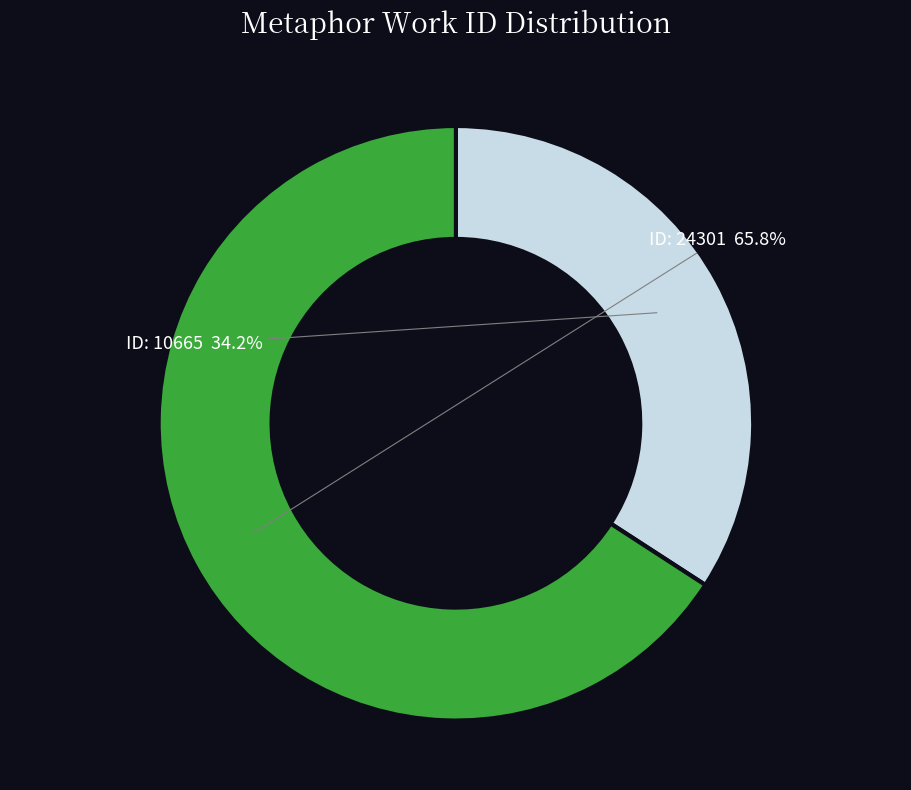

Is there a majority slice in this chart?

Yes